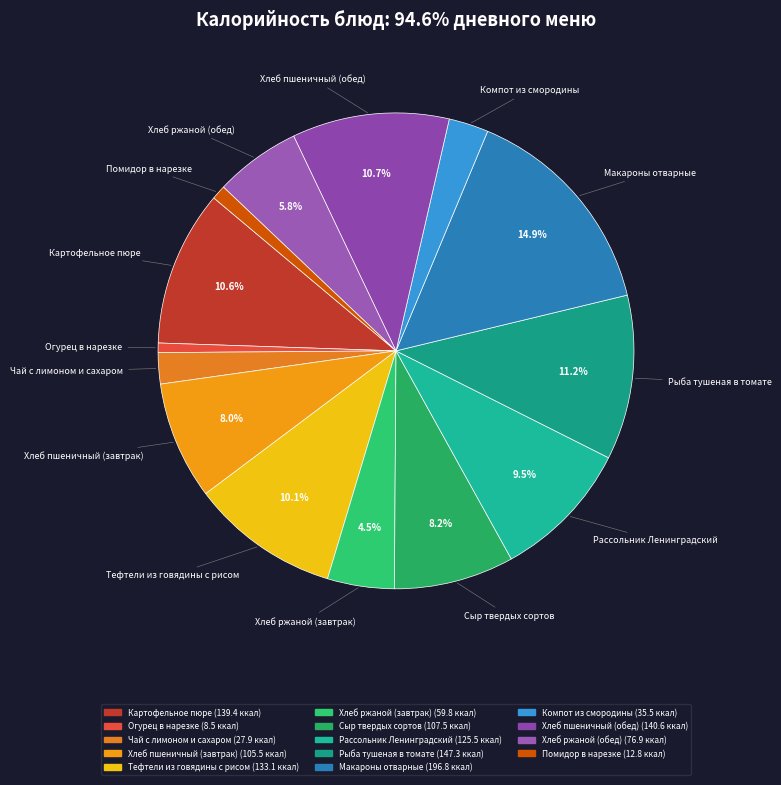

What is the ratio of the value at Хлеб ржаной (обед) to the value at Огурец в нарезке?

9.0